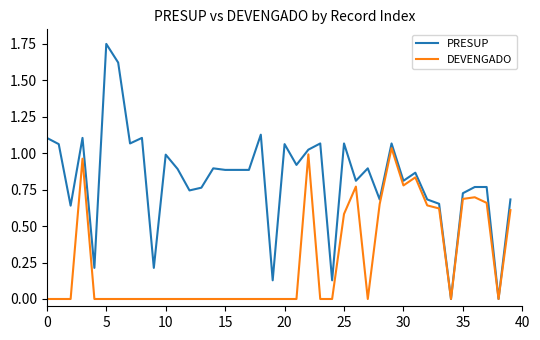

List the series in order of their peak value, highest first.

PRESUP, DEVENGADO